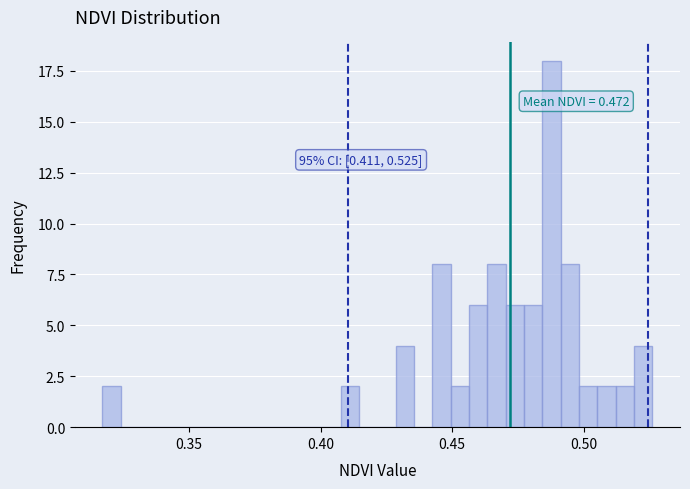

Read against the x-axis, roughly where is the centre of the tallest bar?

0.490